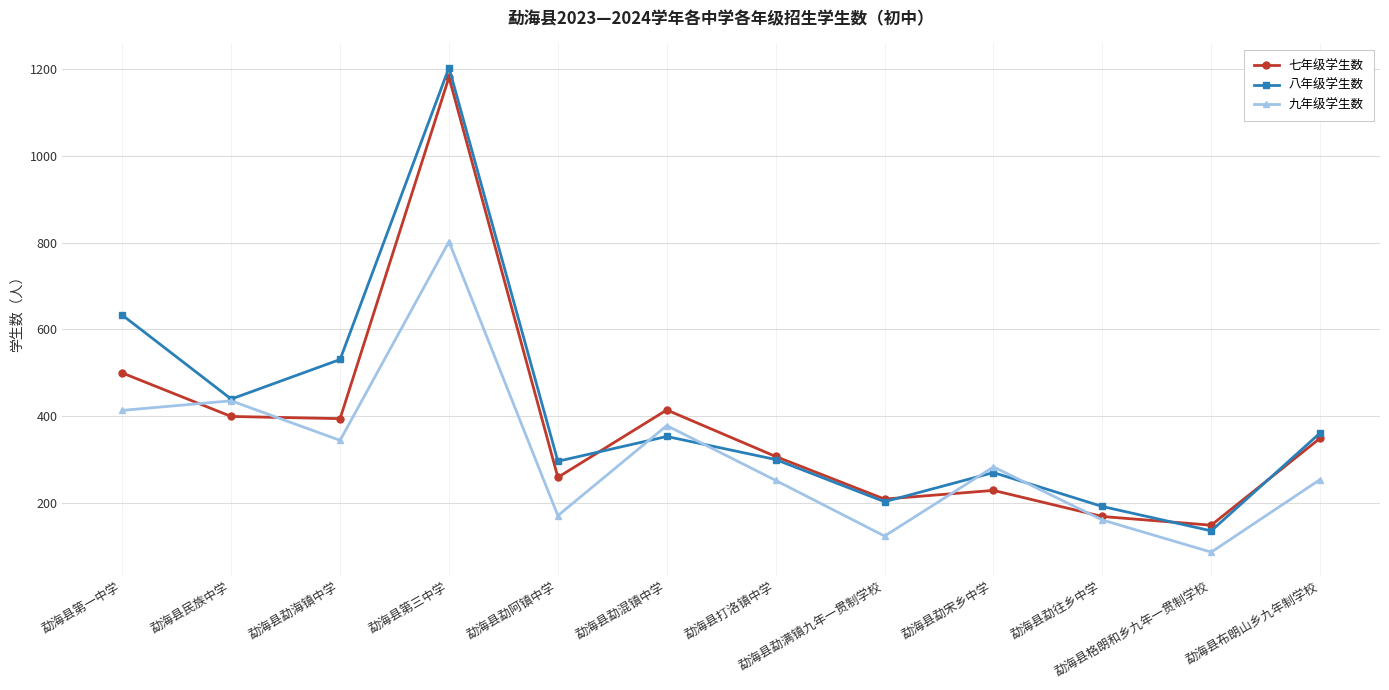

List the series in order of their peak value, highest first.

八年级学生数, 七年级学生数, 九年级学生数